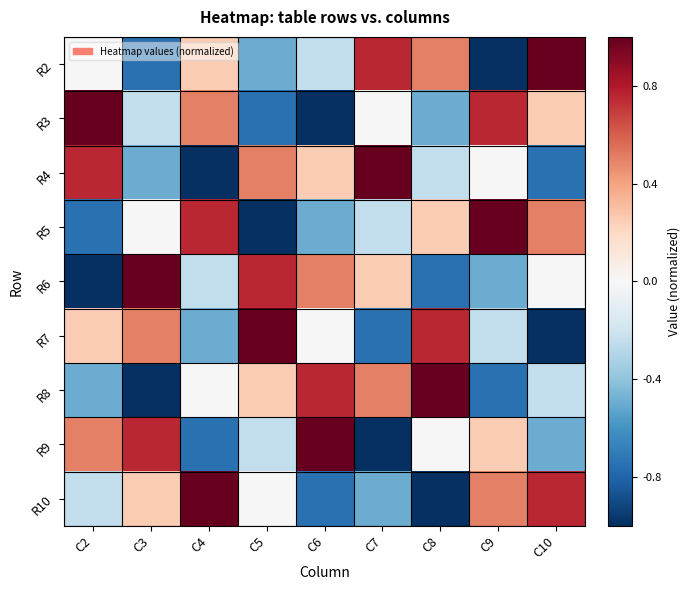

Reading right to left, transcribe all the data shown in this chart.

R2: C10=1.0	C9=-1.0	C8=0.5	C7=0.8	C6=-0.2	C5=-0.5	C4=0.2	C3=-0.8	C2=0.0
R3: C10=0.2	C9=0.8	C8=-0.5	C7=0.0	C6=-1.0	C5=-0.8	C4=0.5	C3=-0.2	C2=1.0
R4: C10=-0.8	C9=0.0	C8=-0.2	C7=1.0	C6=0.2	C5=0.5	C4=-1.0	C3=-0.5	C2=0.8
R5: C10=0.5	C9=1.0	C8=0.2	C7=-0.2	C6=-0.5	C5=-1.0	C4=0.8	C3=0.0	C2=-0.8
R6: C10=0.0	C9=-0.5	C8=-0.8	C7=0.2	C6=0.5	C5=0.8	C4=-0.2	C3=1.0	C2=-1.0
R7: C10=-1.0	C9=-0.2	C8=0.8	C7=-0.8	C6=0.0	C5=1.0	C4=-0.5	C3=0.5	C2=0.2
R8: C10=-0.2	C9=-0.8	C8=1.0	C7=0.5	C6=0.8	C5=0.2	C4=0.0	C3=-1.0	C2=-0.5
R9: C10=-0.5	C9=0.2	C8=0.0	C7=-1.0	C6=1.0	C5=-0.2	C4=-0.8	C3=0.8	C2=0.5
R10: C10=0.8	C9=0.5	C8=-1.0	C7=-0.5	C6=-0.8	C5=0.0	C4=1.0	C3=0.2	C2=-0.2